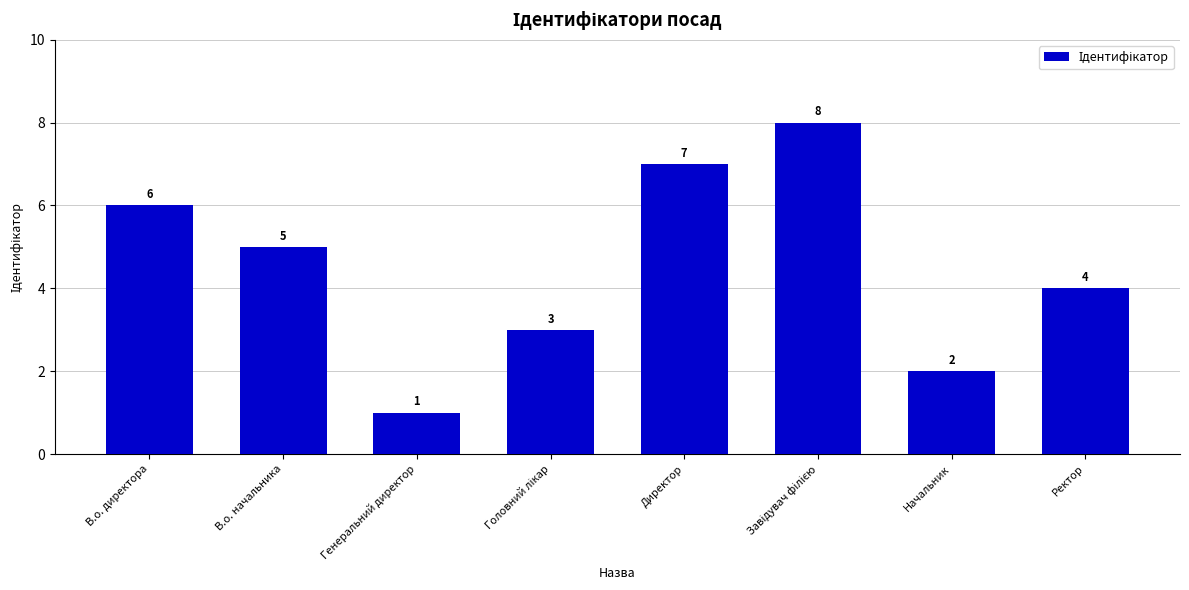

What is the sum of all values?

36